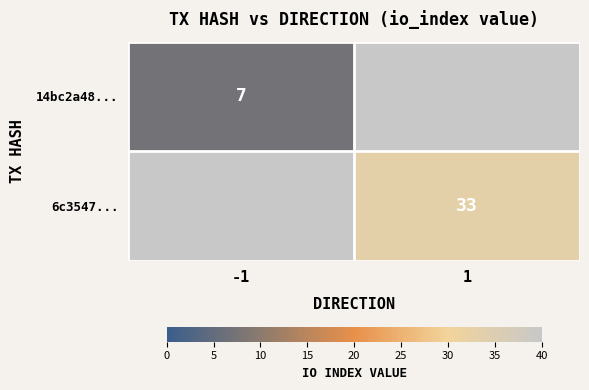

The value of 14bc2a48... at 1 is -3. True or false?

False